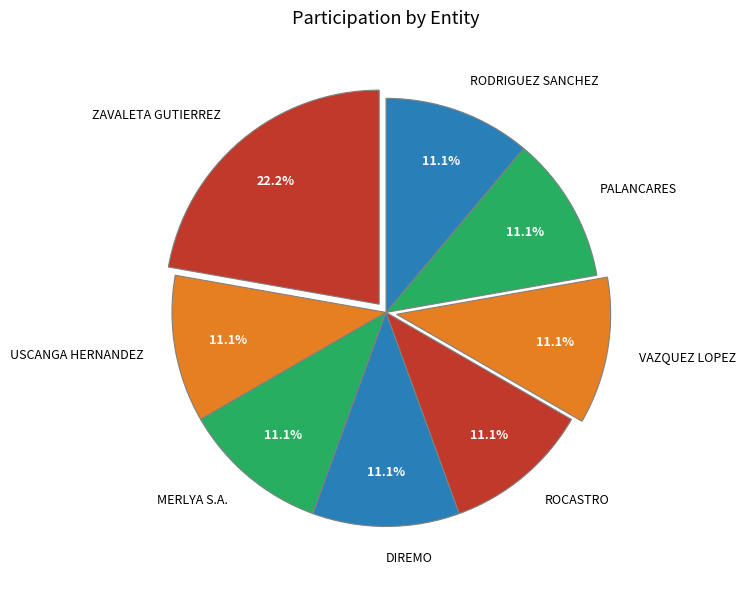

What is the ratio of the value at DIREMO to the value at PALANCARES?

1.0